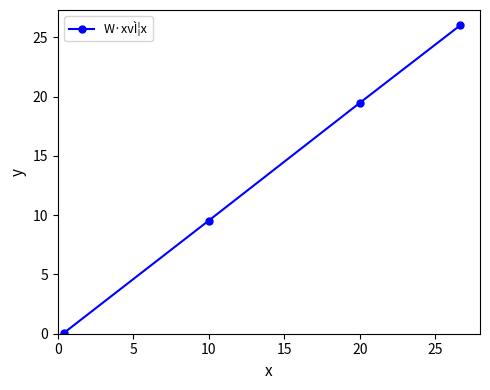

What is the minimum value shown in the chart?

0.1